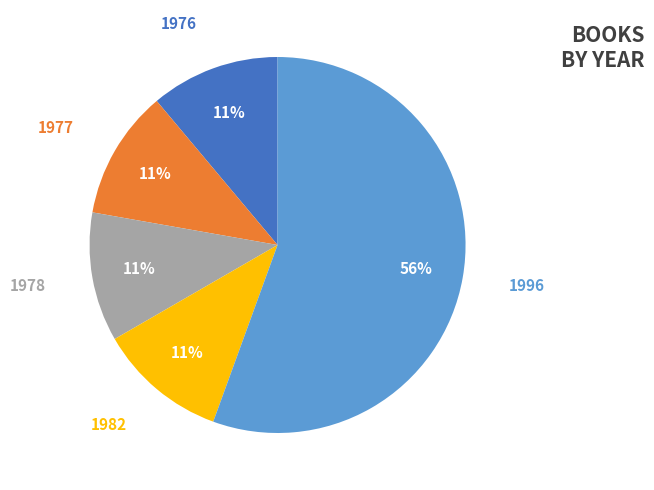

To the nearest percent, what is the average slice percentage?

20%